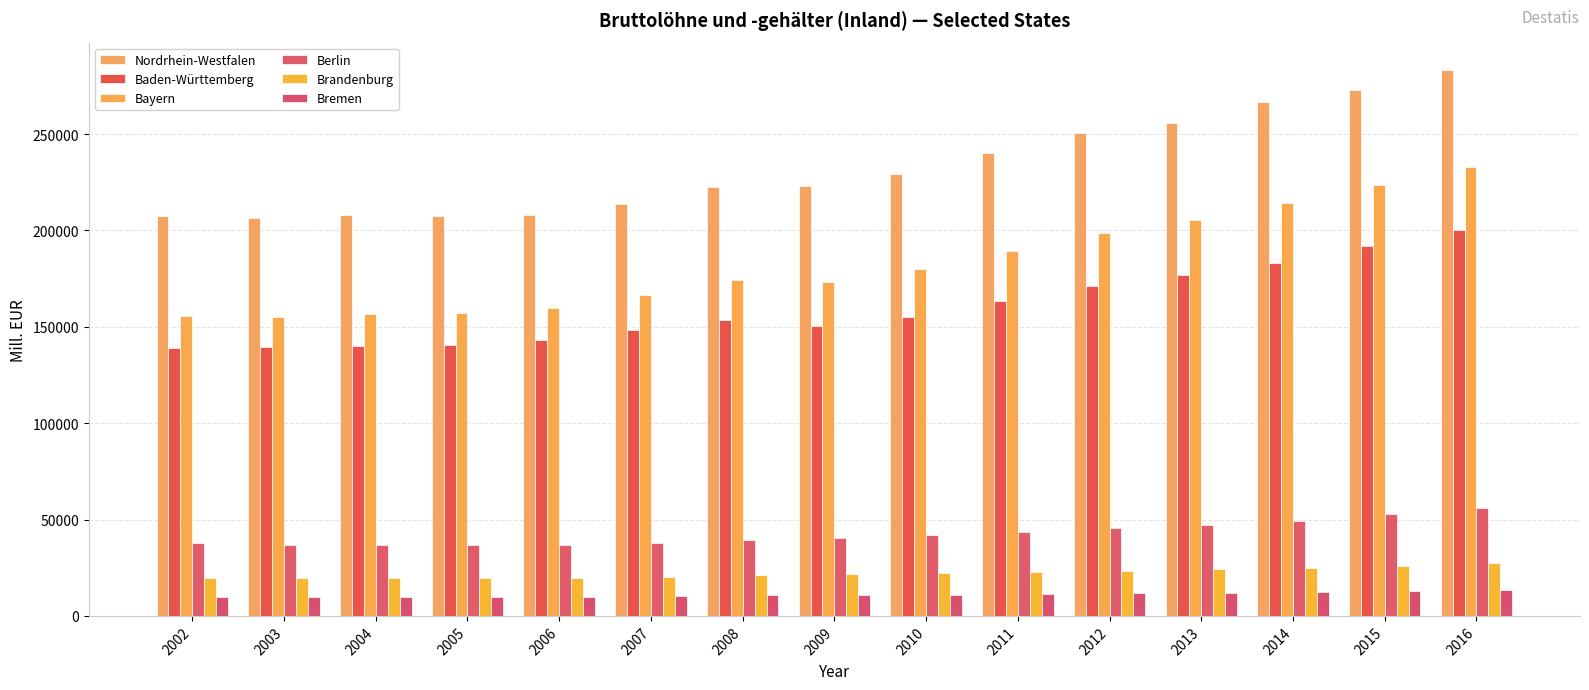

What is the spread (max minus min) of values at 2010?

218370.0